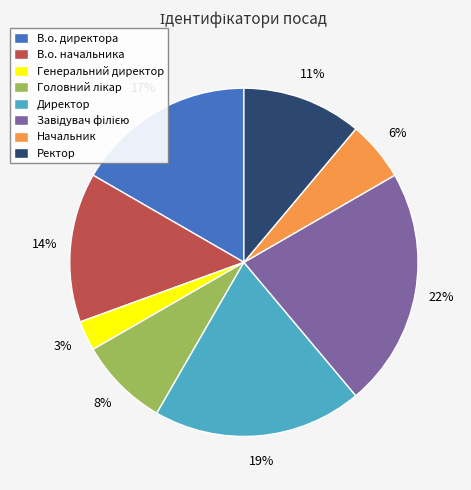

To the nearest percent, what is the difference between the largest and smallest slice percentages?

19%